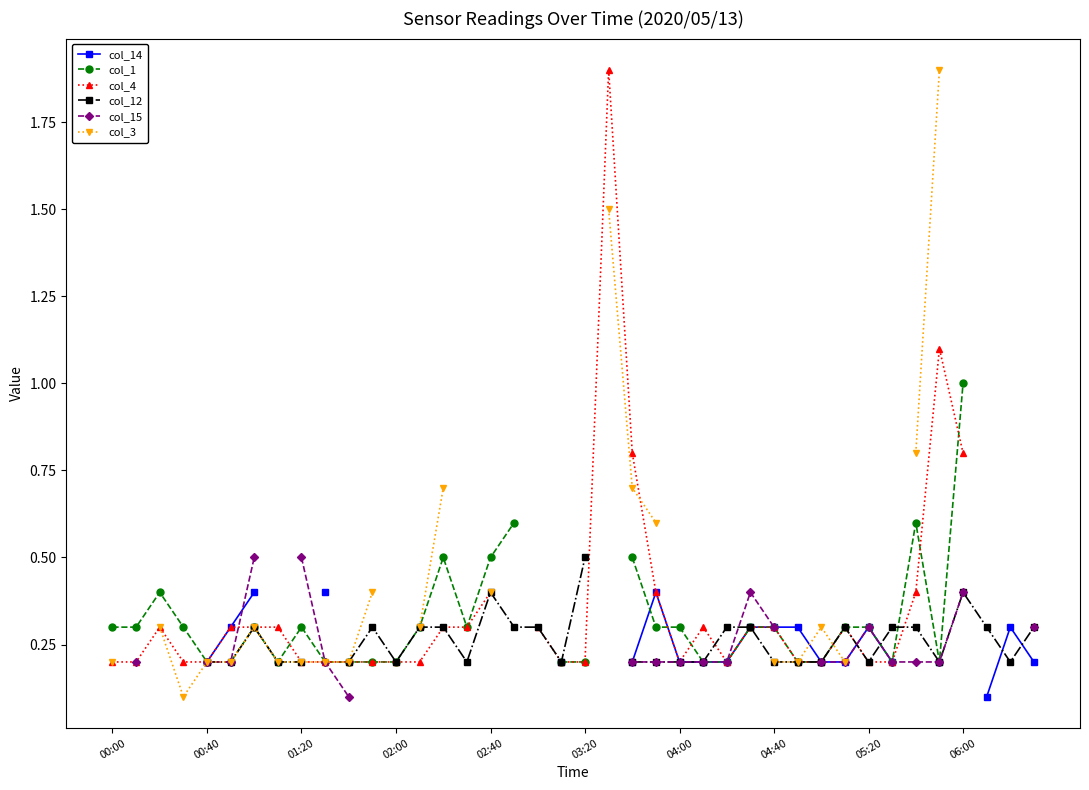

True or false: col_3 and col_12 intersect in this chart.

True